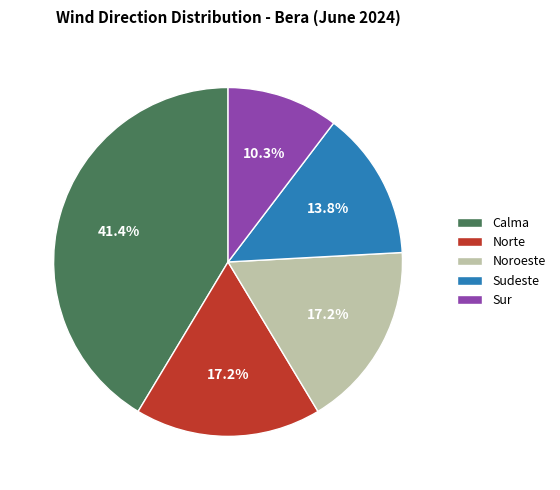

To the nearest percent, what is the difference between the largest and smallest slice percentages?

31%